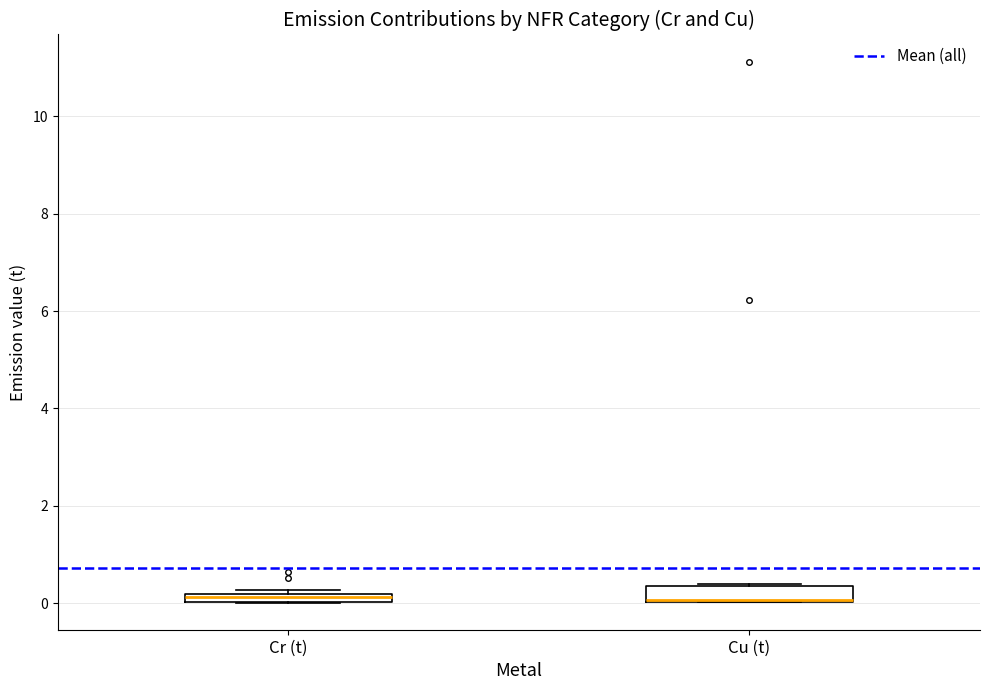

Where is the lower edge of the box for Cr (t) on the y-axis? The values are not printed on the chart, so give them approximately, as read against the axis.

0.0